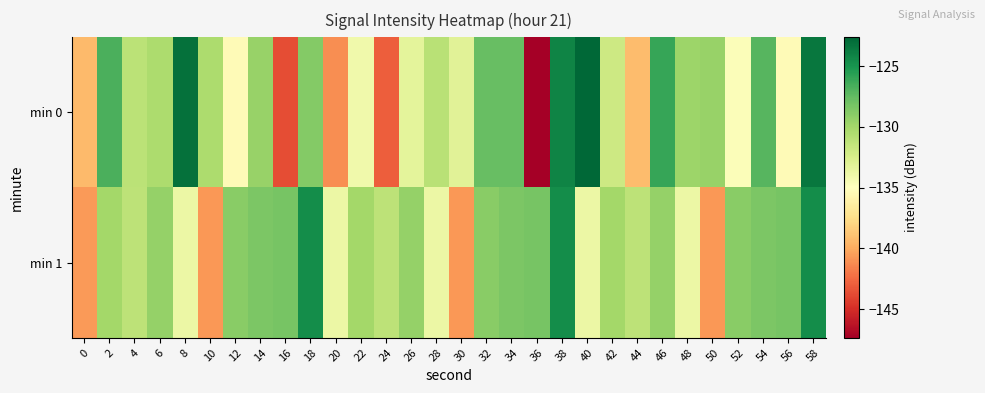

Which label corresponds to the largest value in the chart?

40